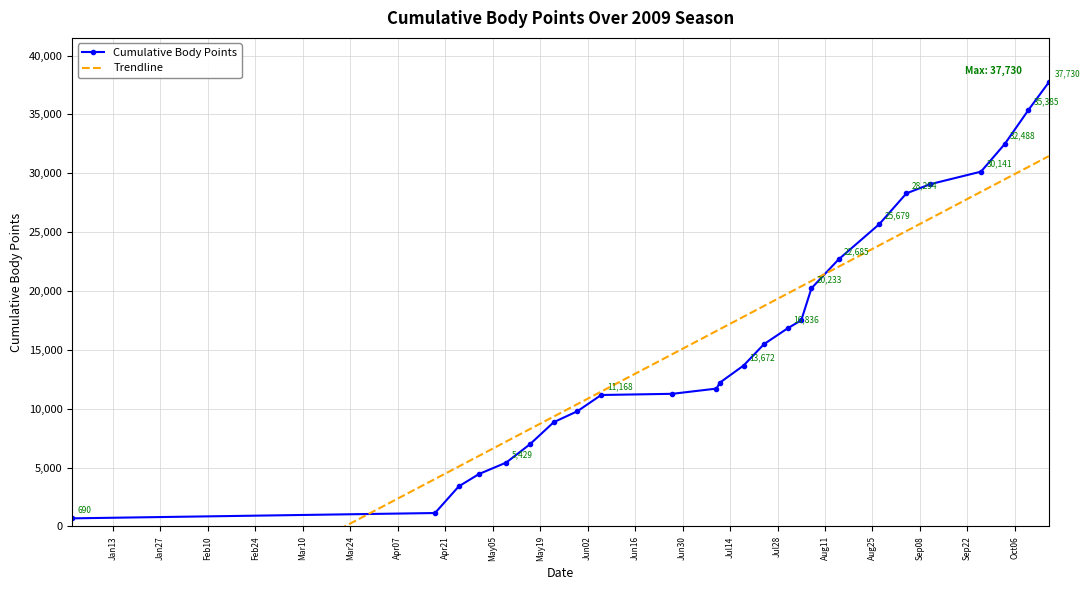

What is the greatest value displayed?

37730.0